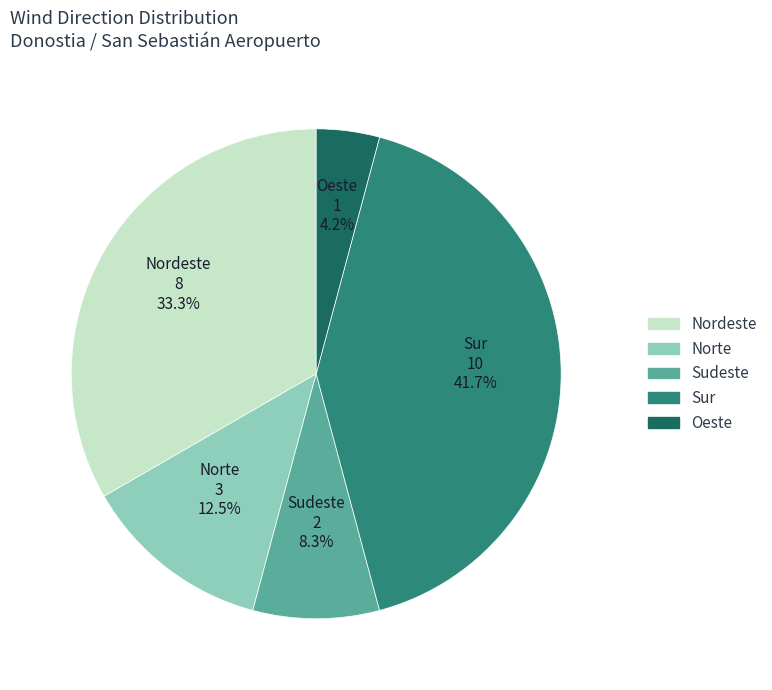

Is there any slice that represents more than half of the pie?

No